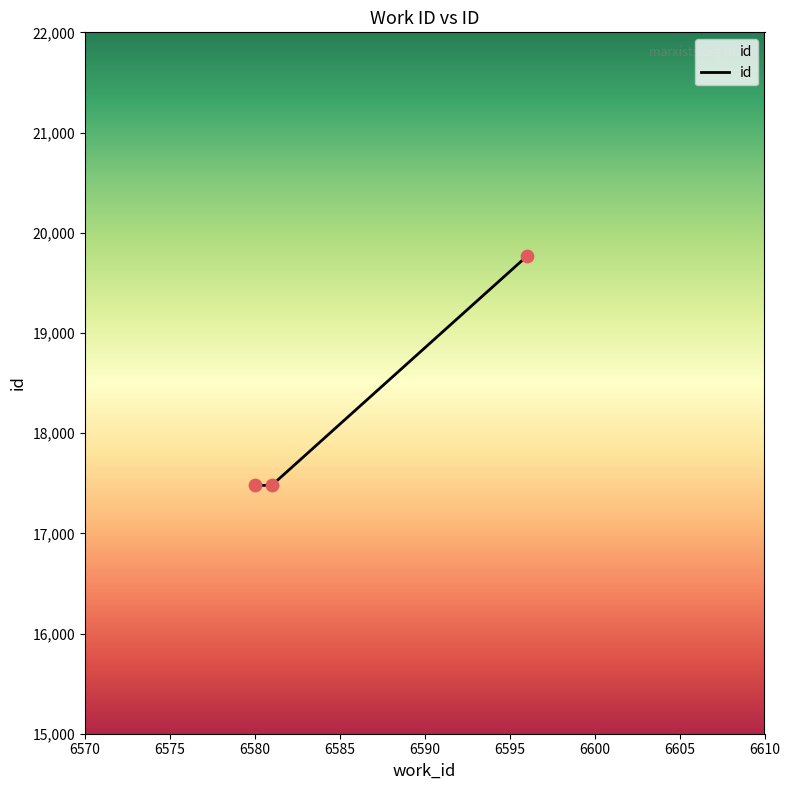

What is the smallest value displayed?

17478